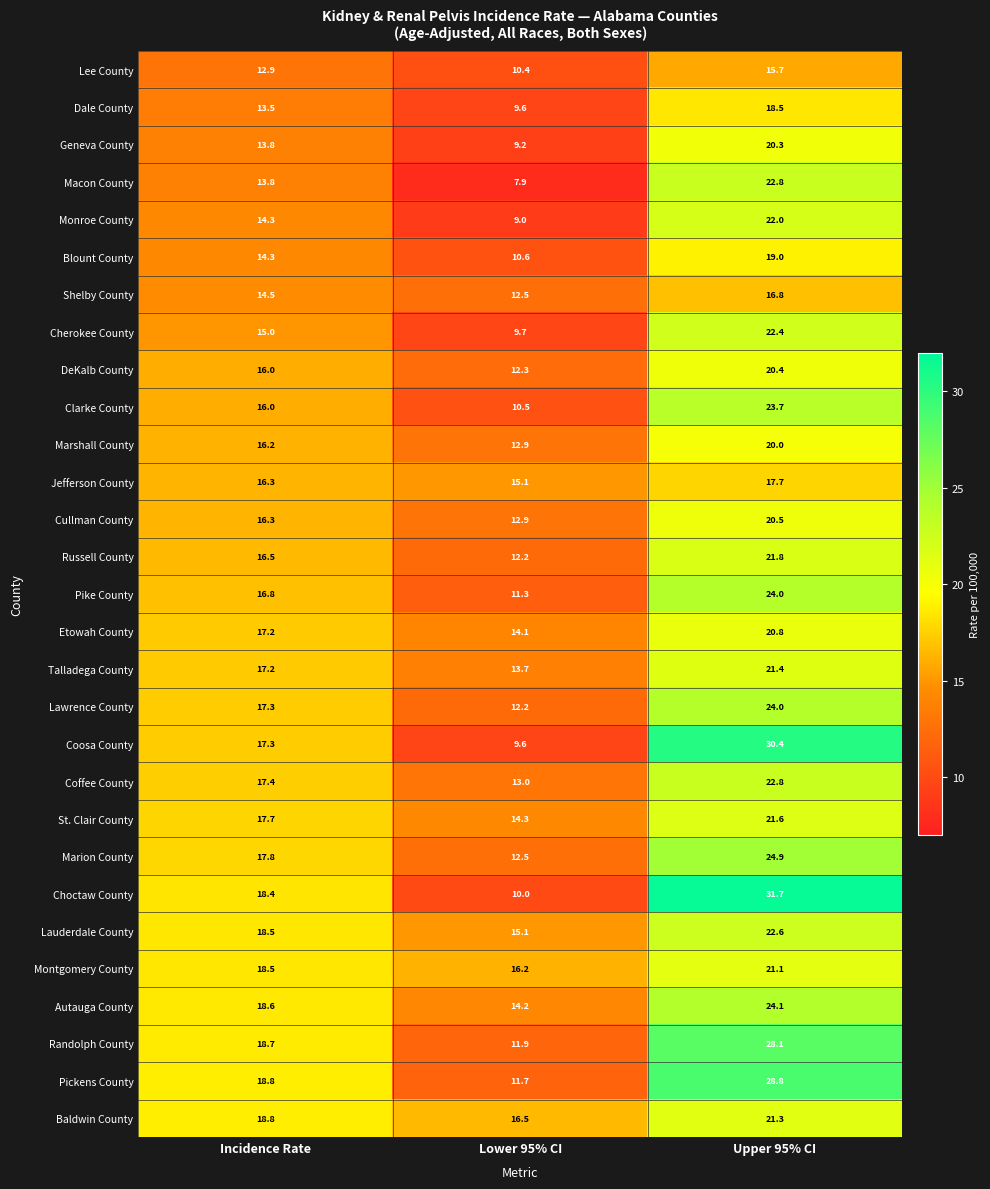

Where does the Shelby County series first go above 14?

Incidence Rate